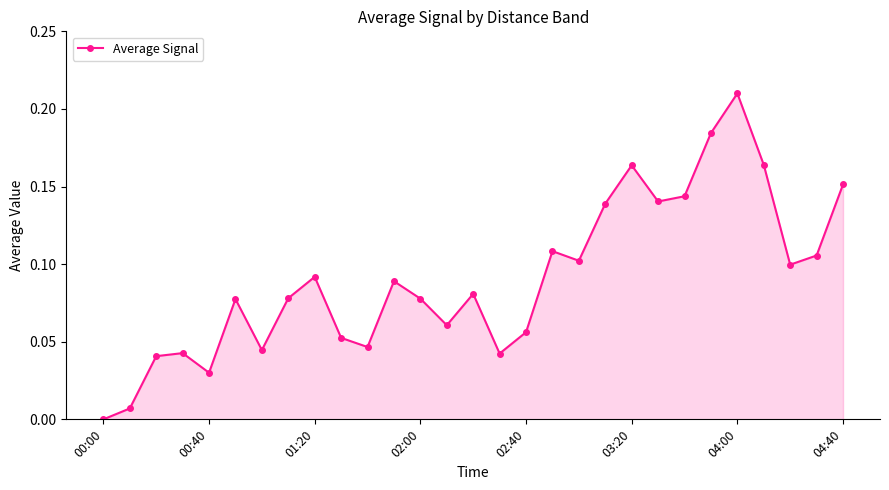

How many categories are shown in the chart?

29